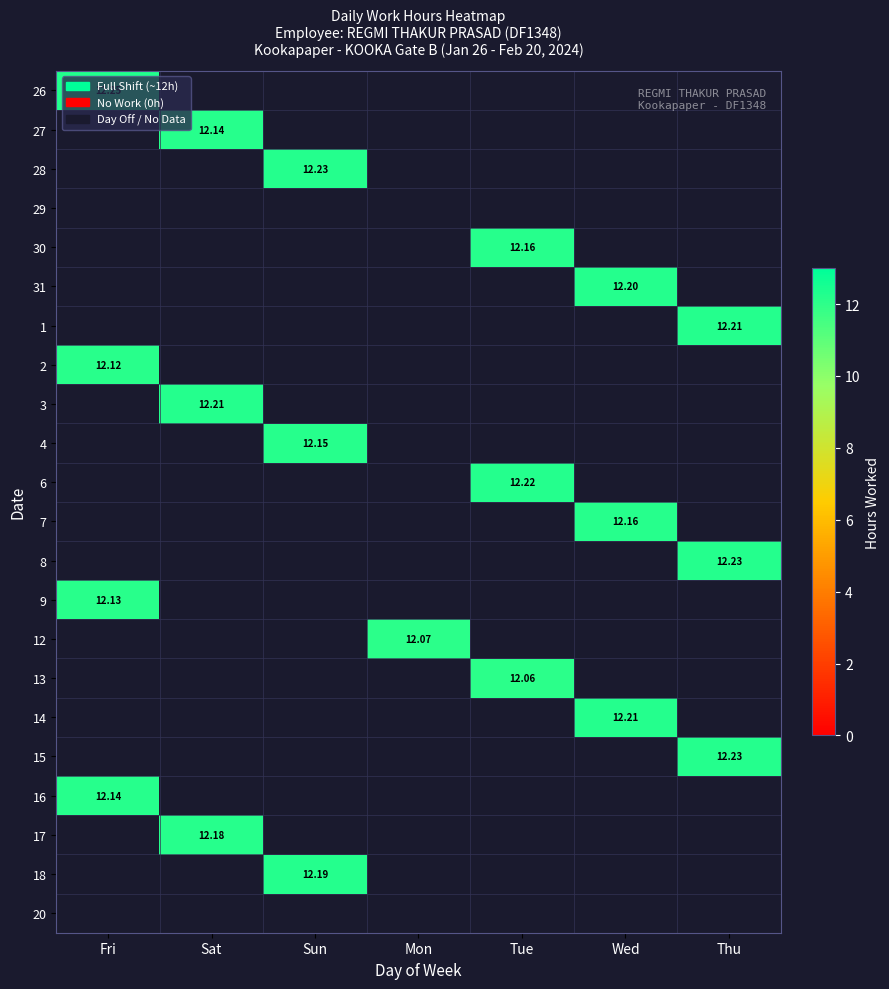

What is the maximum value shown in the chart?

12.2